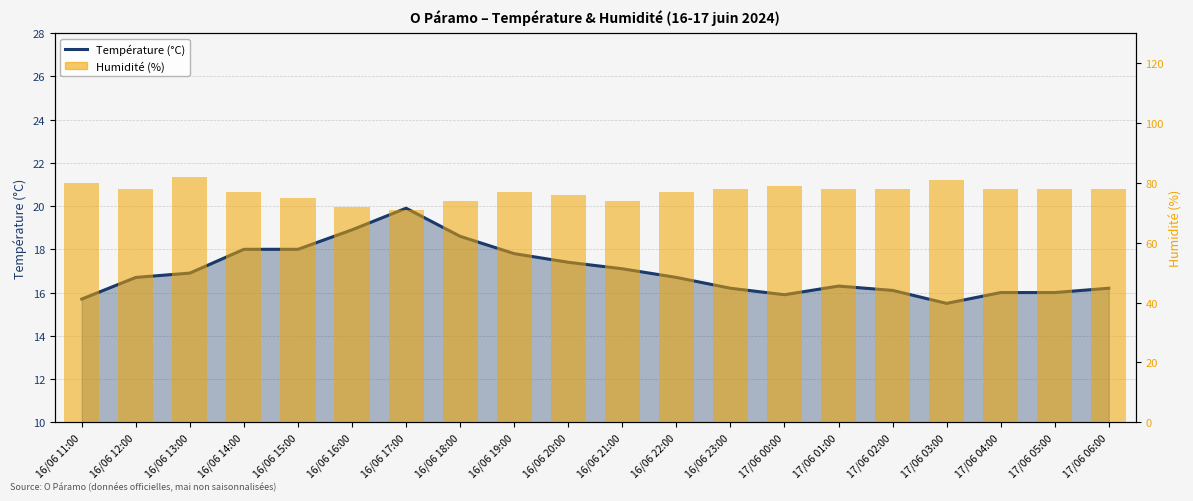

What is the difference between the maximum and second lowest values in the Humidité (%) series?

10.0